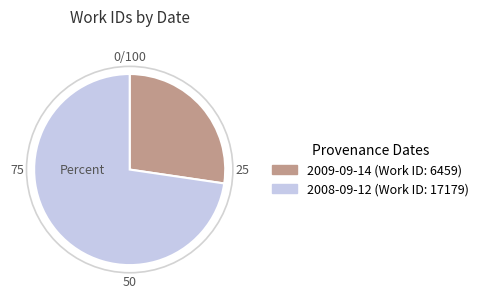

What is the majority slice?

2008-09-12